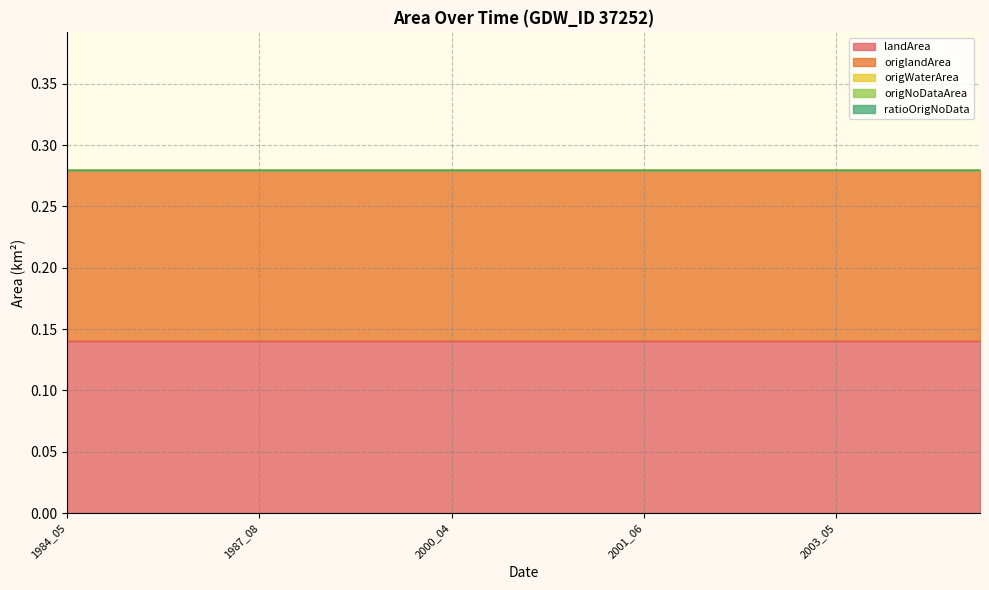

How many distinct data groups are displayed?

5